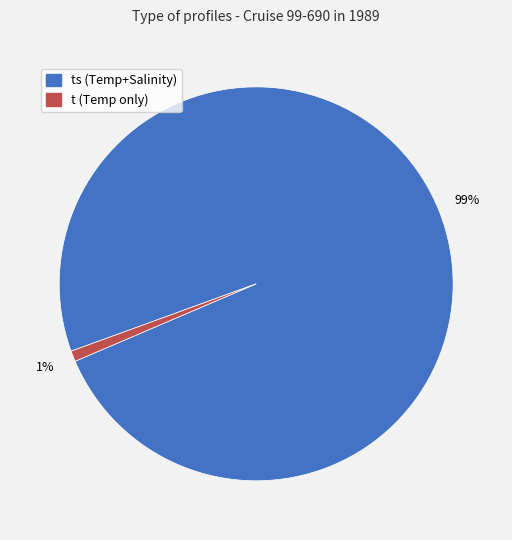

To the nearest percent, what is the difference between the largest and smallest slice percentages?

98%